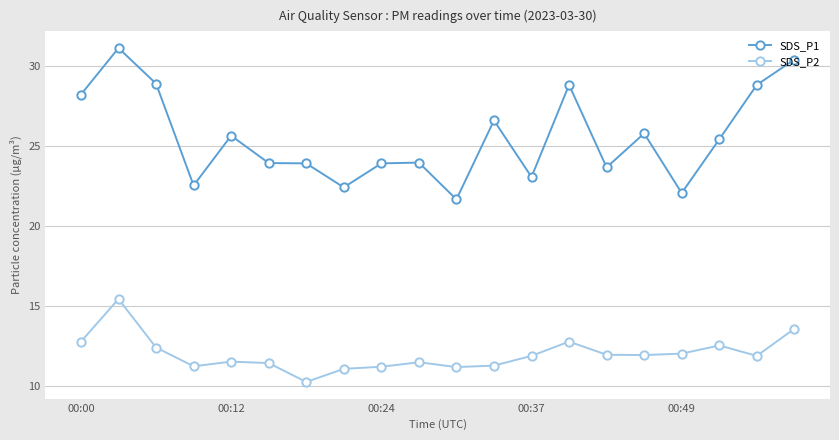

What is the average value of the SDS_P2 series?

12.0